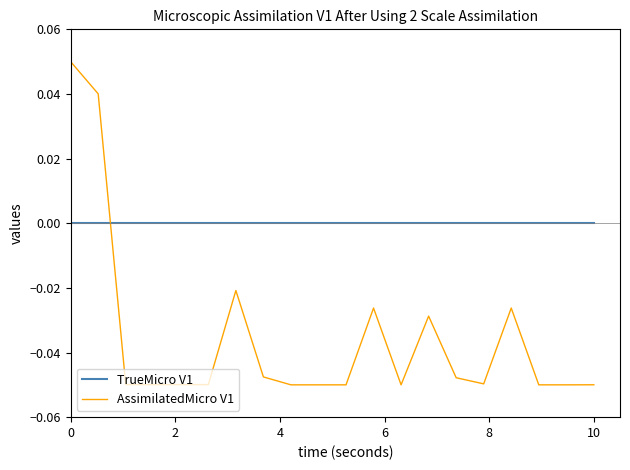

What are all the series names shown in the legend?

TrueMicro V1, AssimilatedMicro V1